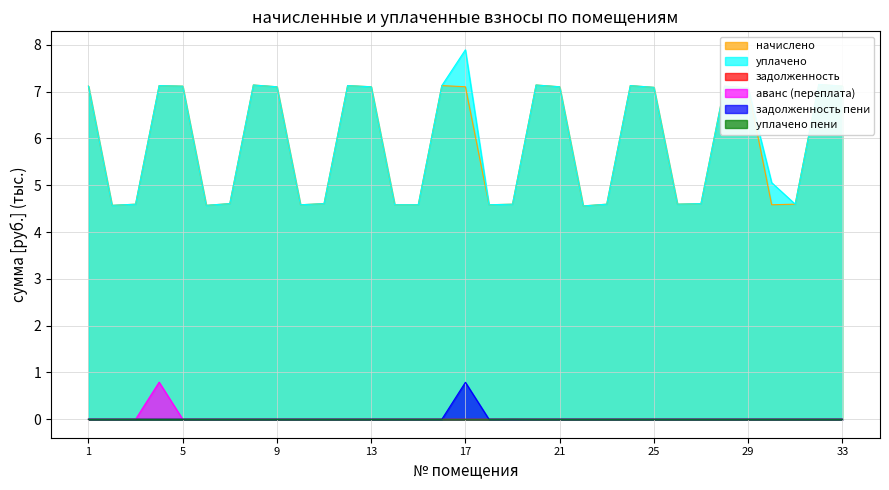

Is the value of задолженность пени at 27 greater than the value of уплачено at 5?

No